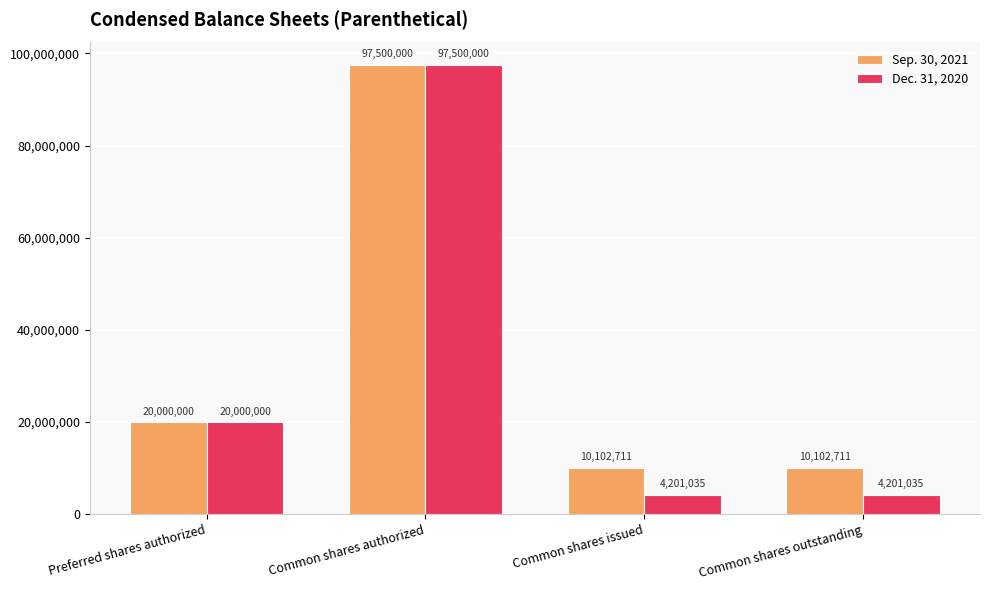

Count the Dec. 31, 2020 values in the range 4201035 to 97500000.

4